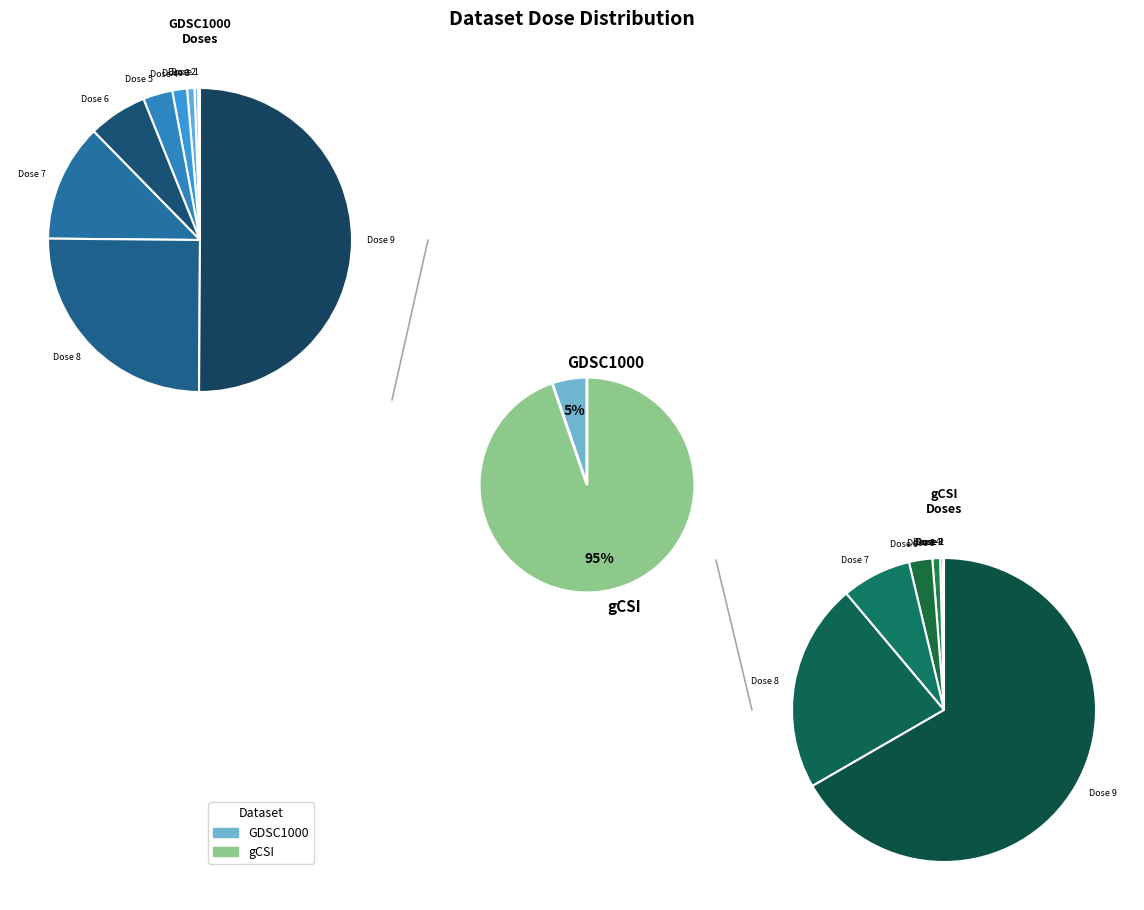

Is it true that 3 is 0% of the pie?

True